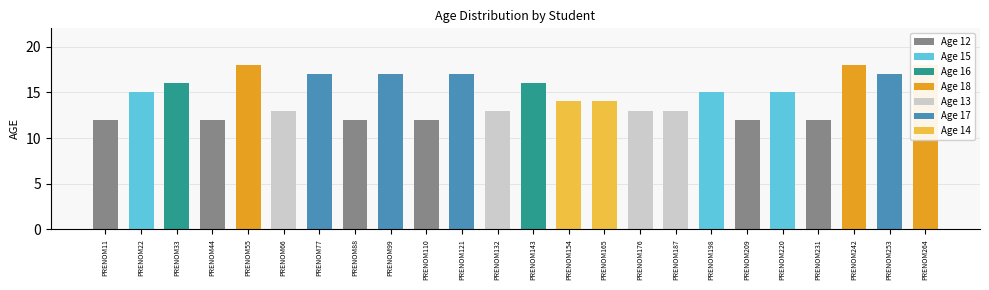

What is the difference between the maximum and second lowest values?

6